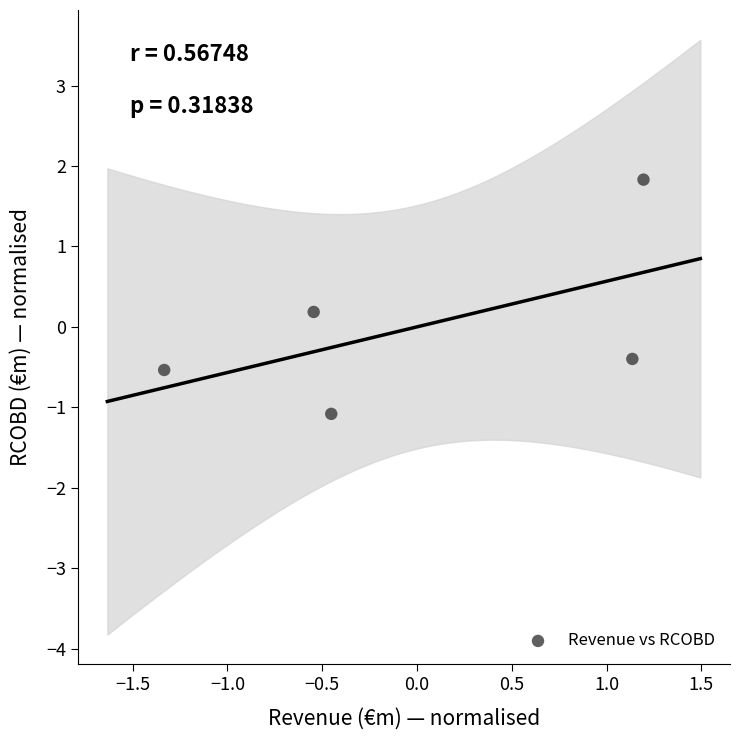

What is the range of Y values (max minus min)?

2.9